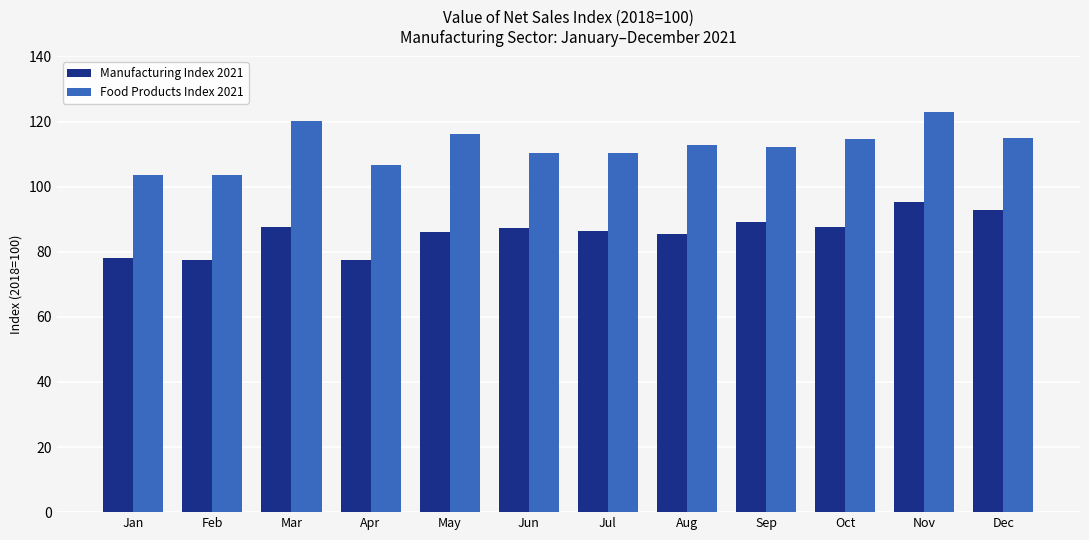

The Manufacturing Index 2021 series shows 129.5 at Apr. True or false?

False